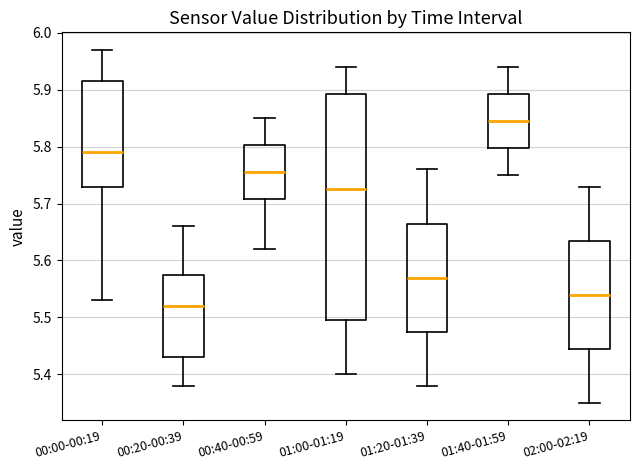

Which box is the tallest, from its lower edge to its upper edge?

01:00-01:19